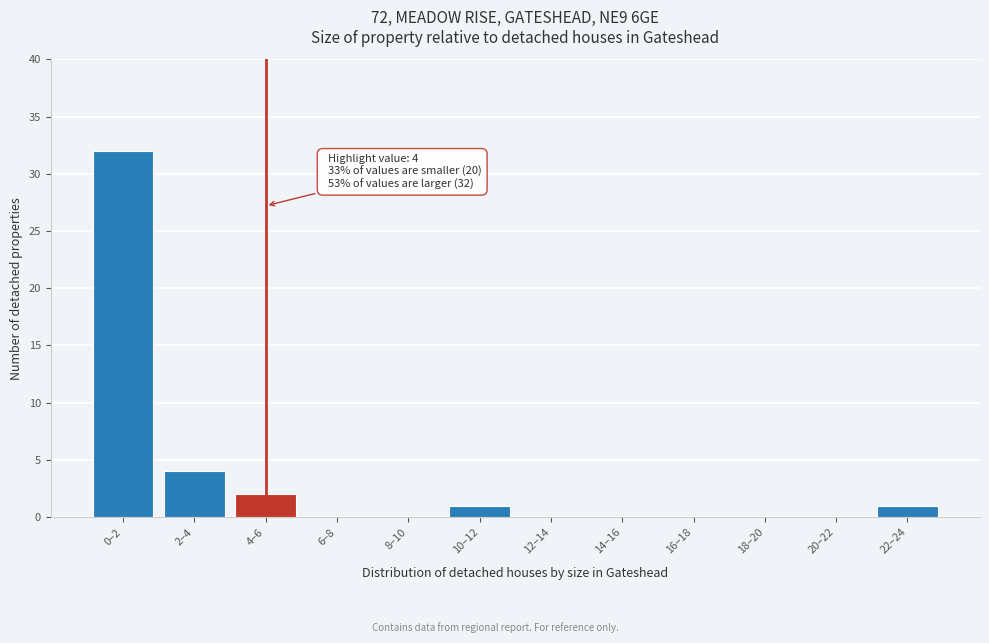

Reading left to right, transcribe all the data shown in this chart.

0–2=32	2–4=4	4–6=2	6–8=0	8–10=0	10–12=1	12–14=0	14–16=0	16–18=0	18–20=0	20–22=0	22–24=1